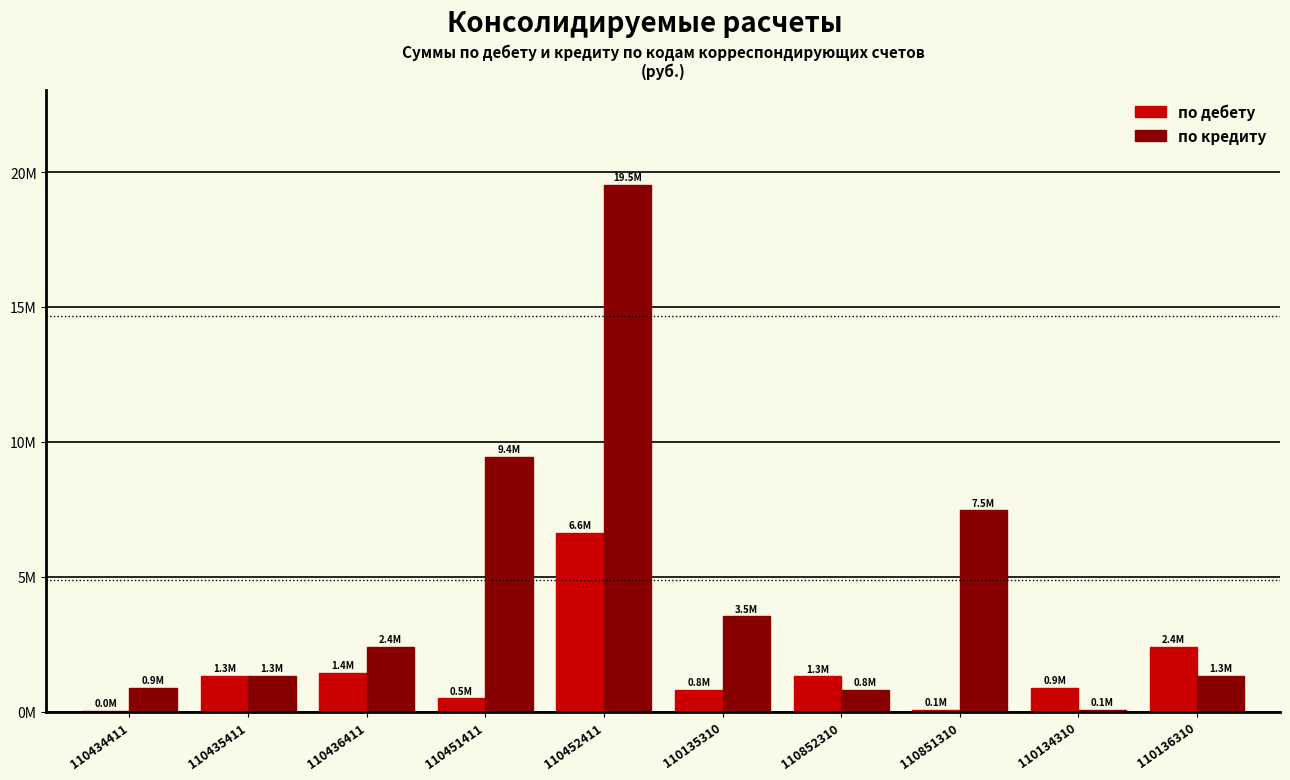

Rank the series at 110436411 from lowest to highest value.

по дебету, по кредиту